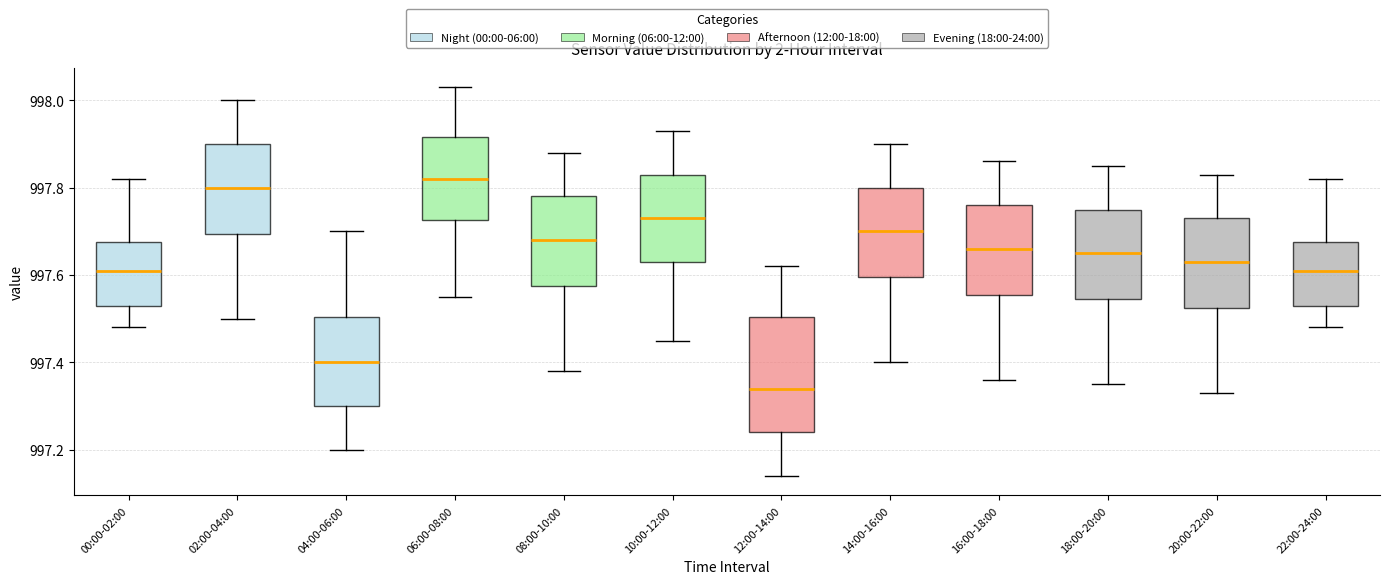

Reading left to right, read every box against the y-axis: the position of its median line, the range the box covers, and the ends of its whiskers. The values are not printed on the chart, so give them approximately, as read against the axis.

00:00-02:00: median 997.62, box 997.54 to 997.68, whiskers 997.48 to 997.82
02:00-04:00: median 997.80, box 997.70 to 997.90, whiskers 997.50 to 998.00
04:00-06:00: median 997.40, box 997.30 to 997.50, whiskers 997.20 to 997.70
06:00-08:00: median 997.82, box 997.72 to 997.92, whiskers 997.56 to 998.04
08:00-10:00: median 997.68, box 997.58 to 997.78, whiskers 997.38 to 997.88
10:00-12:00: median 997.74, box 997.64 to 997.84, whiskers 997.46 to 997.94
12:00-14:00: median 997.34, box 997.24 to 997.50, whiskers 997.14 to 997.62
14:00-16:00: median 997.70, box 997.60 to 997.80, whiskers 997.40 to 997.90
16:00-18:00: median 997.66, box 997.56 to 997.76, whiskers 997.36 to 997.86
18:00-20:00: median 997.66, box 997.54 to 997.76, whiskers 997.36 to 997.86
20:00-22:00: median 997.64, box 997.52 to 997.74, whiskers 997.34 to 997.84
22:00-24:00: median 997.62, box 997.54 to 997.68, whiskers 997.48 to 997.82